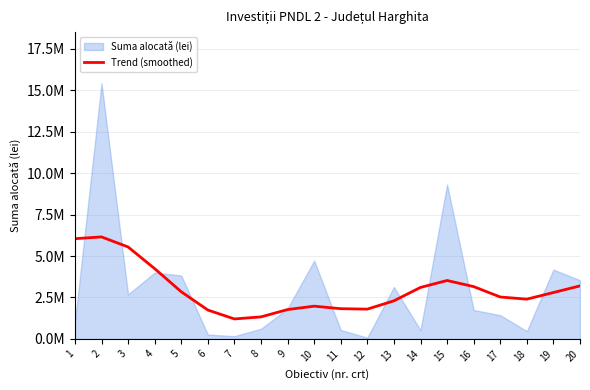

The chart shows a value of 2844110.2 at 5. True or false?

True